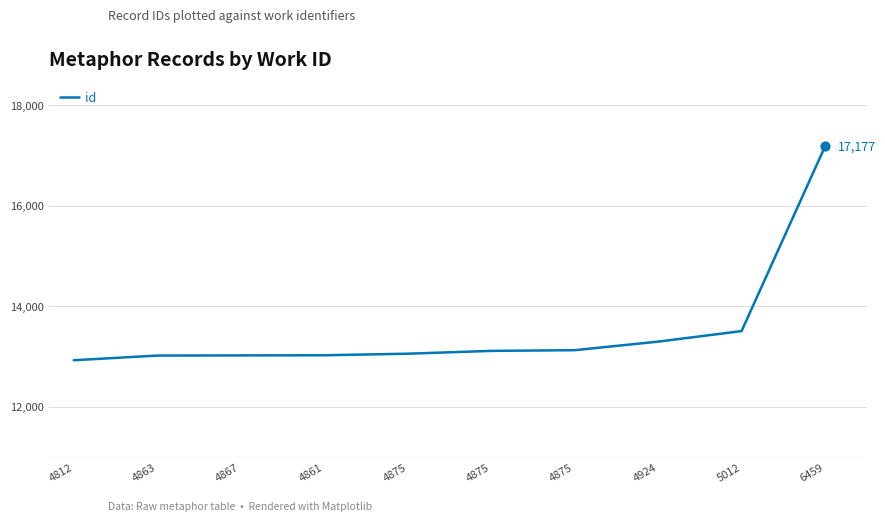

Approximately how many times larger is the value at 4875 compared to 4867?

1.0